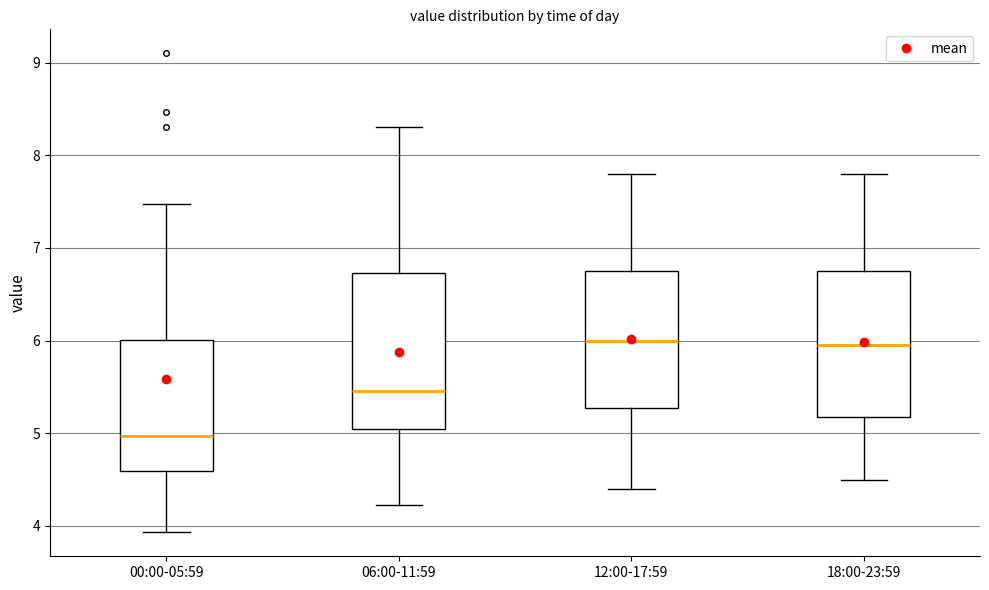

Where is the lower edge of the box for 12:00-17:59 on the y-axis? The values are not printed on the chart, so give them approximately, as read against the axis.

5.3